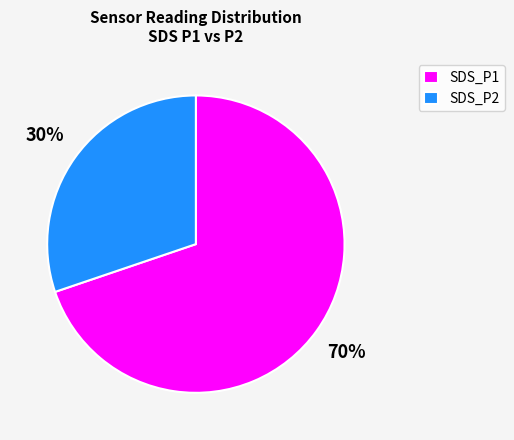

Is there any slice that represents more than half of the pie?

Yes